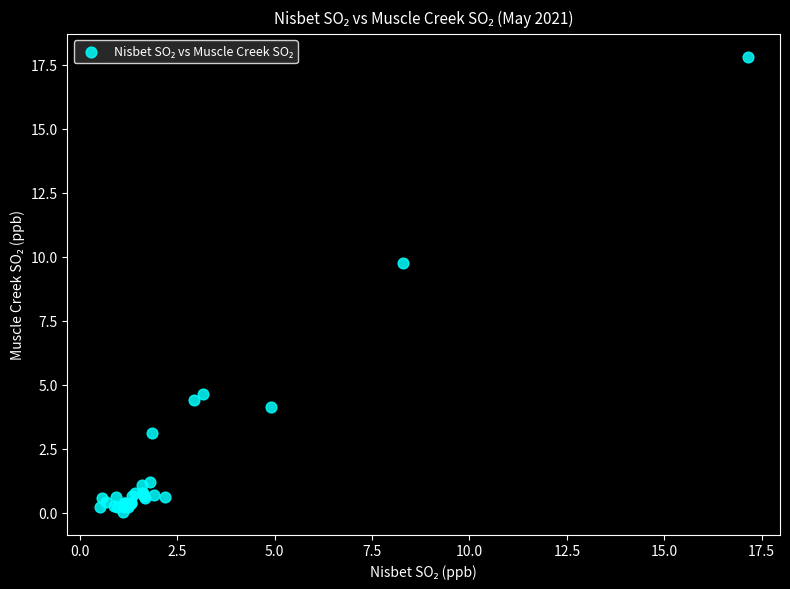

What Y value in the scatter plot is closest to 8?

9.7